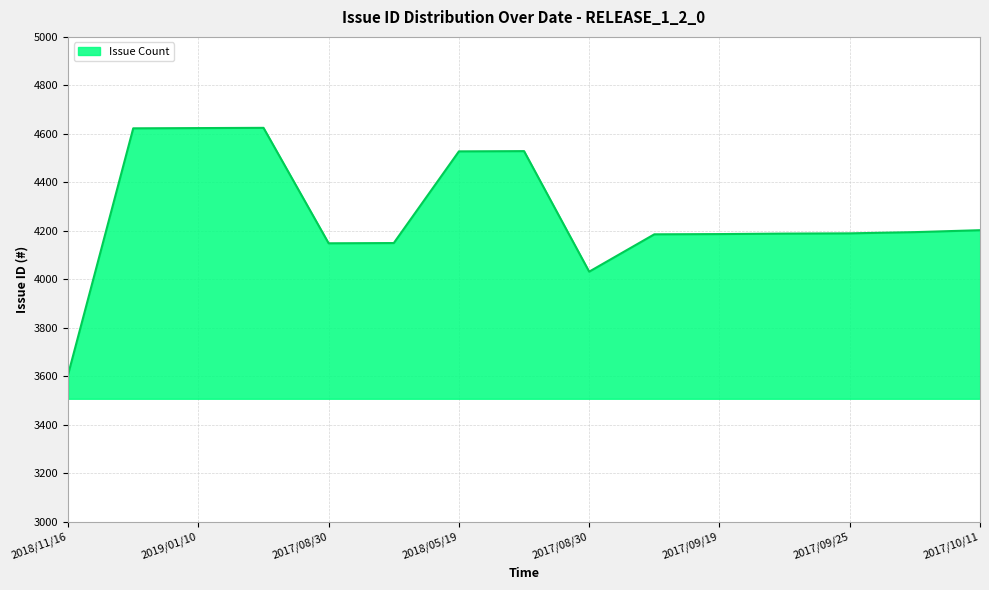

What is the smallest value displayed?

3608